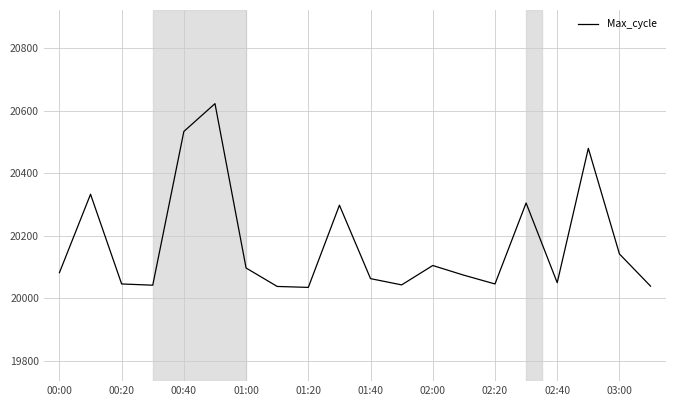

What is the minimum value shown in the chart?

20035